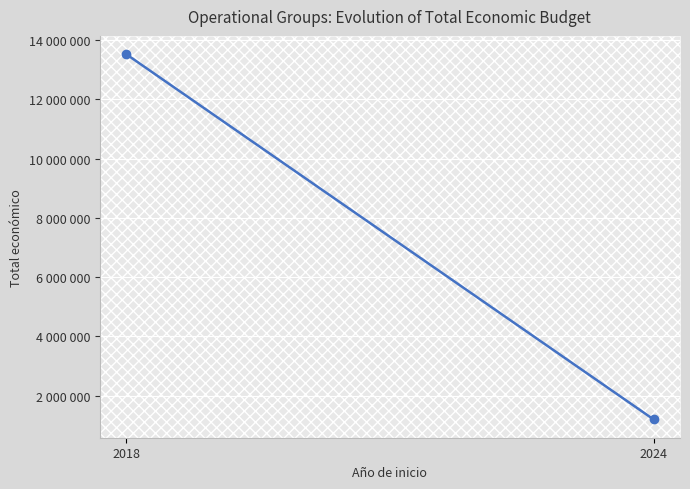

How many data points are less than 13523566?

1